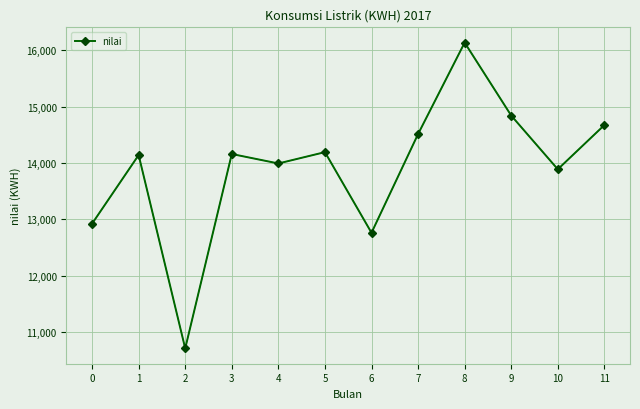

The value at 5 is 21703. True or false?

False